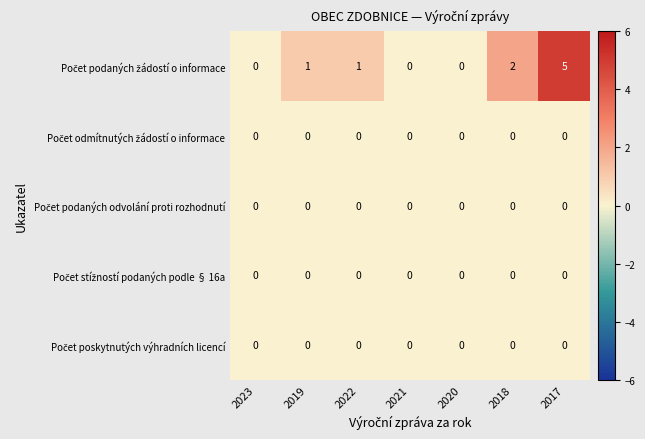

Which category has the highest value across all series?

2017